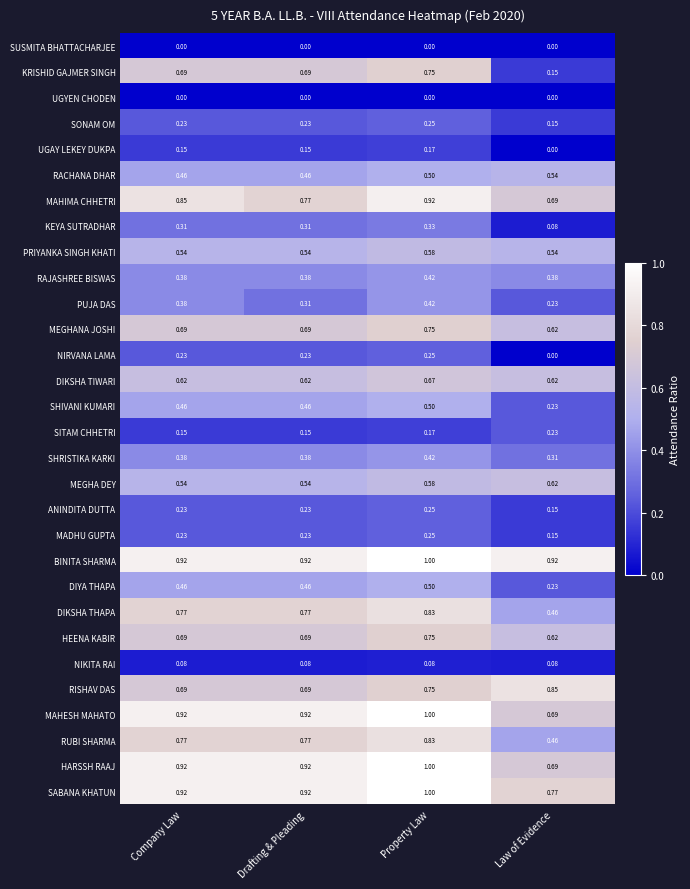

How many distinct data groups are displayed?

30